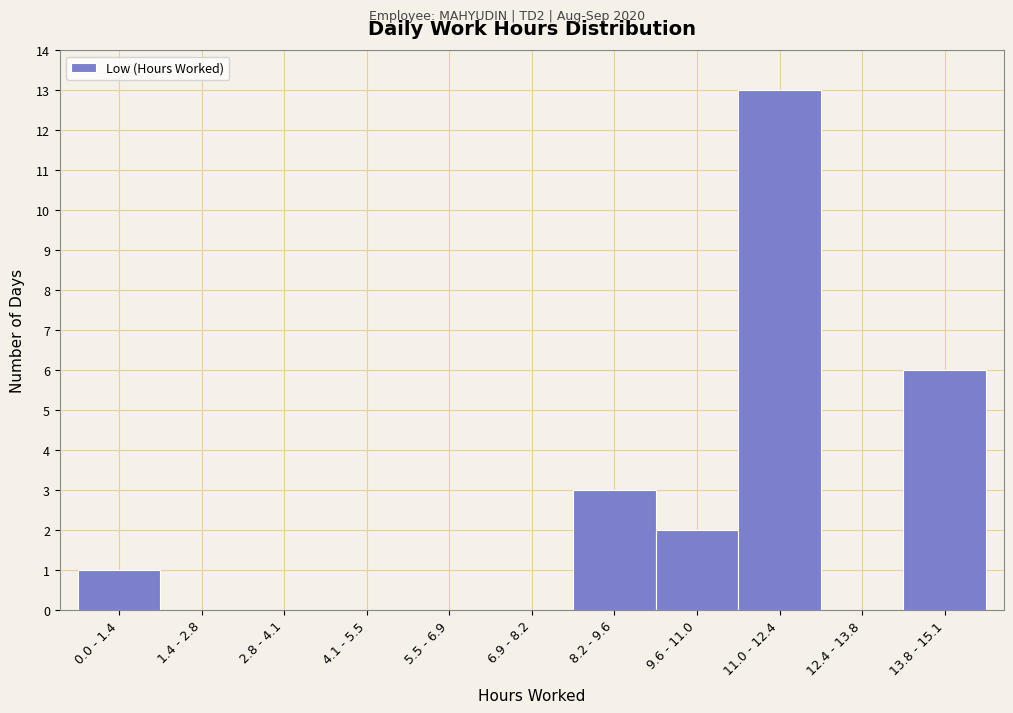

Reading left to right, list all the values displayed in this chart.

0.0 - 1.4=1	1.4 - 2.8=0	2.8 - 4.1=0	4.1 - 5.5=0	5.5 - 6.9=0	6.9 - 8.2=0	8.2 - 9.6=3	9.6 - 11.0=2	11.0 - 12.4=13	12.4 - 13.8=0	13.8 - 15.1=6